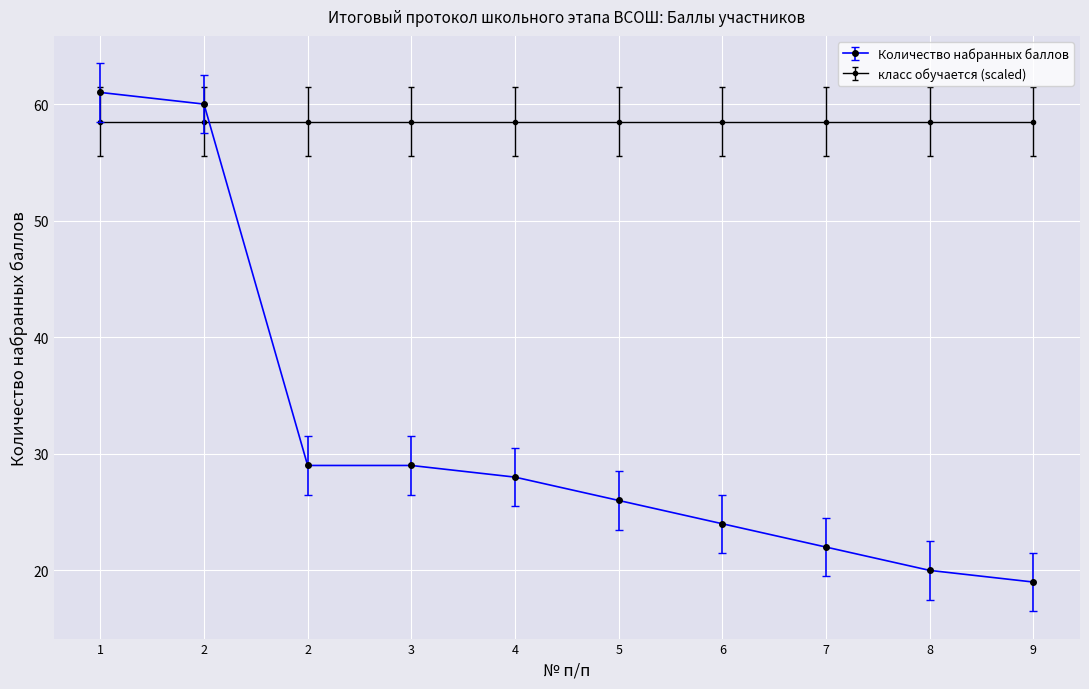

At which category does the chart reach its minimum across all series?

9